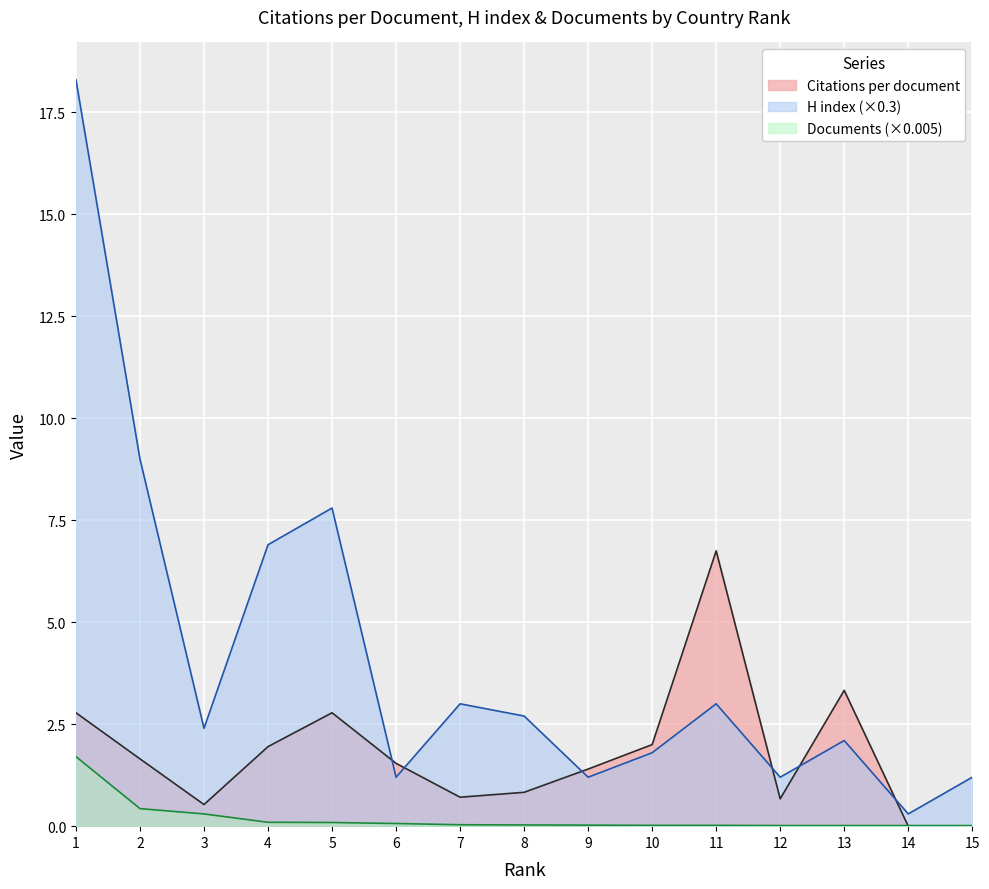

After their last crossing, which series has the higher values: Citations per document or H index?

H index